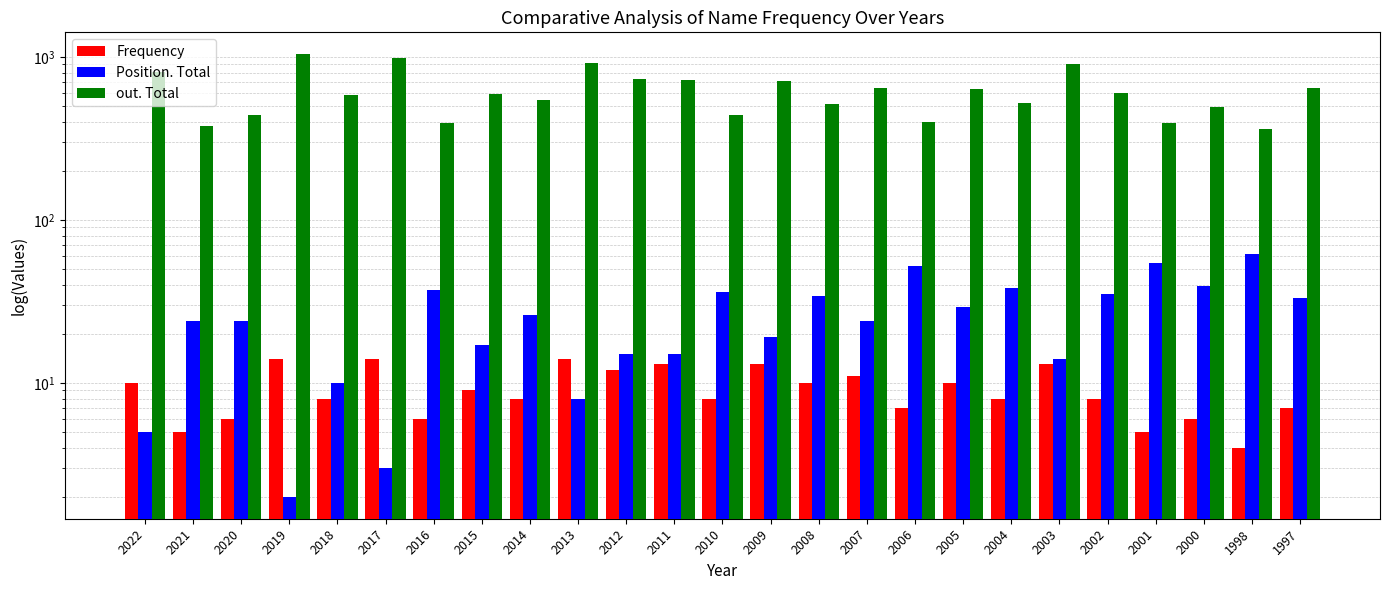

Between 2021 and 2012, which is larger?

2012